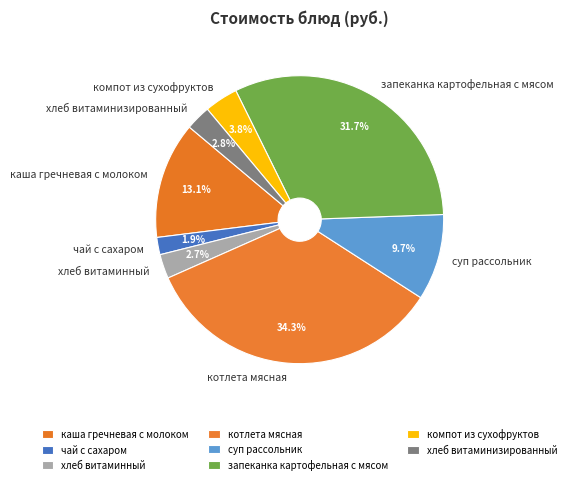

How many slices are in this pie chart?

8